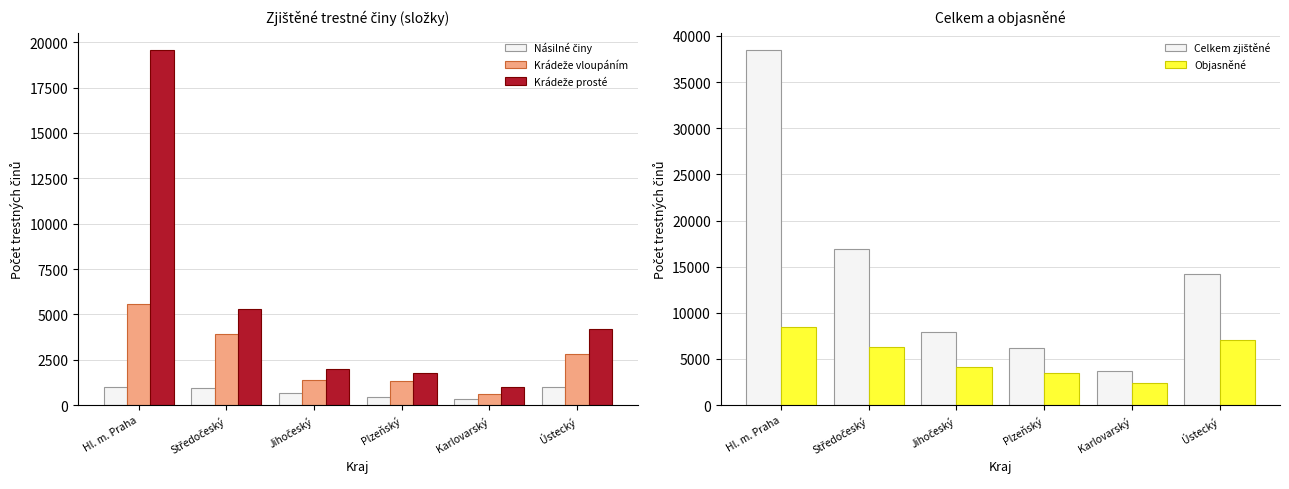

What is the difference between the maximum and minimum values in the Krádeže prosté series?

18582